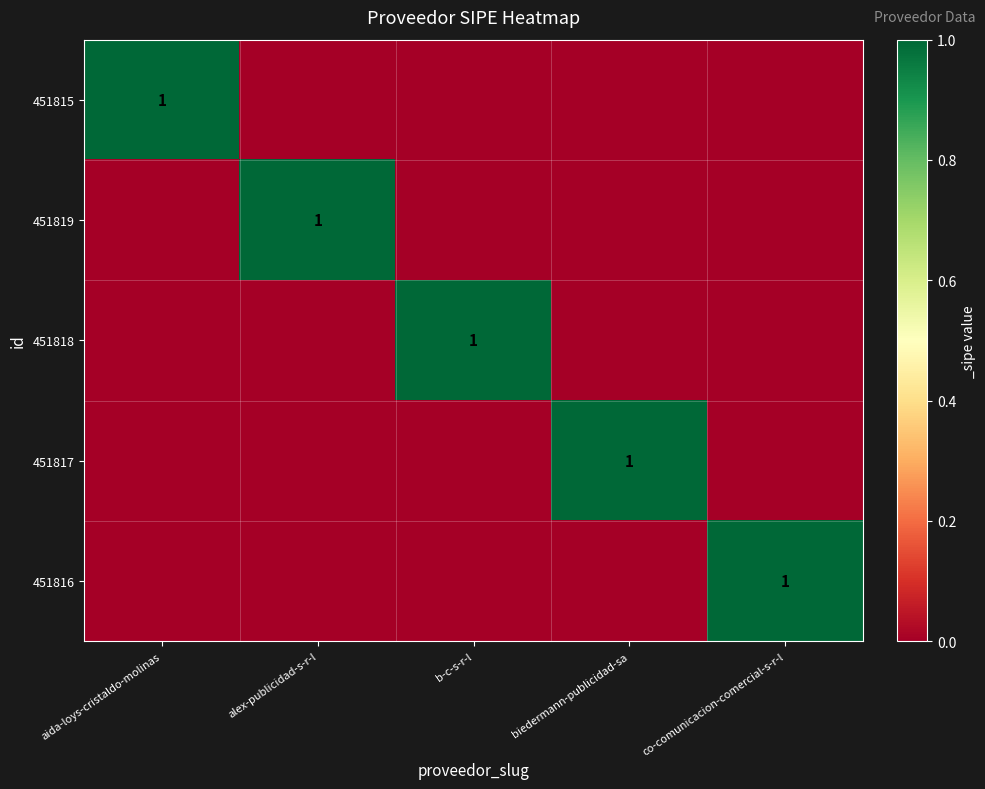

The 451815 series shows 0 at aida-loys-cristaldo-molinas. True or false?

False